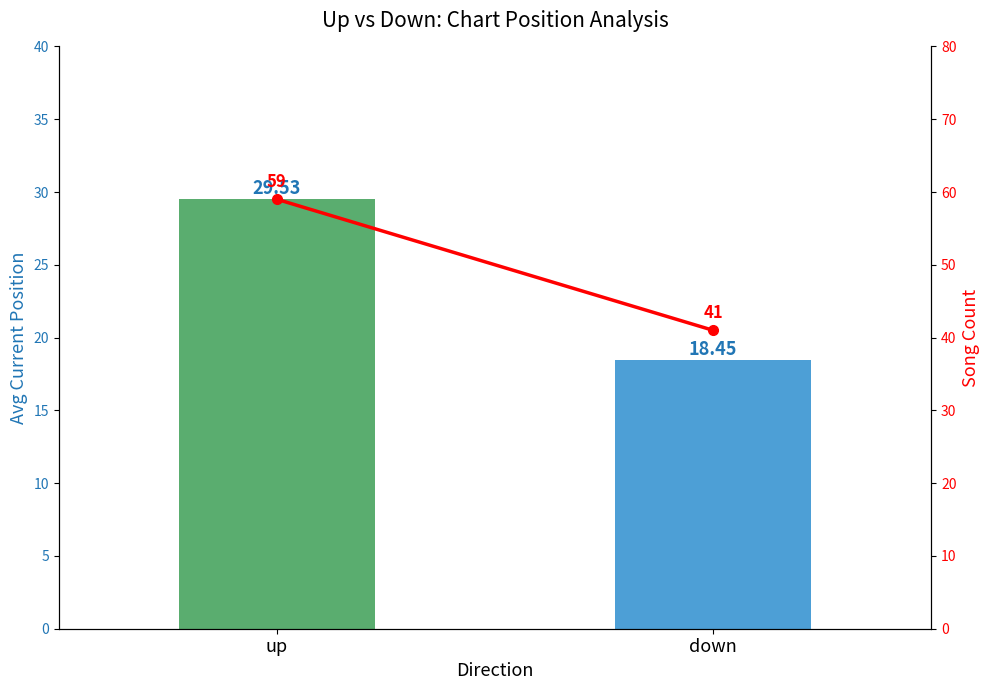

What value does the Avg Current Position series have at down?

18.4